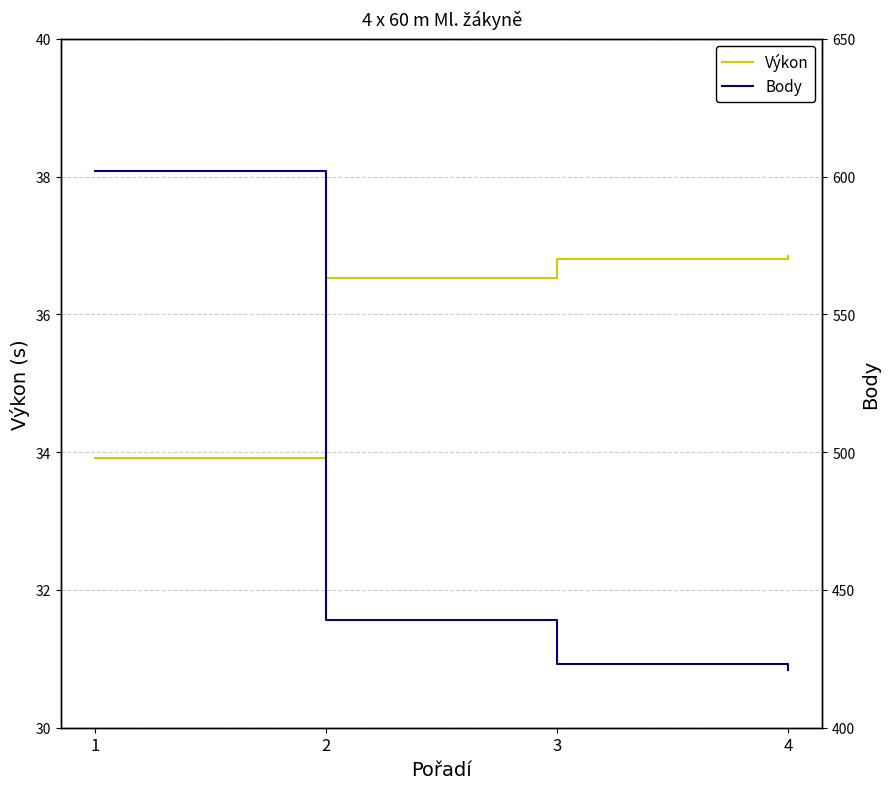

Does the chart display data point markers on the line(s)?

No